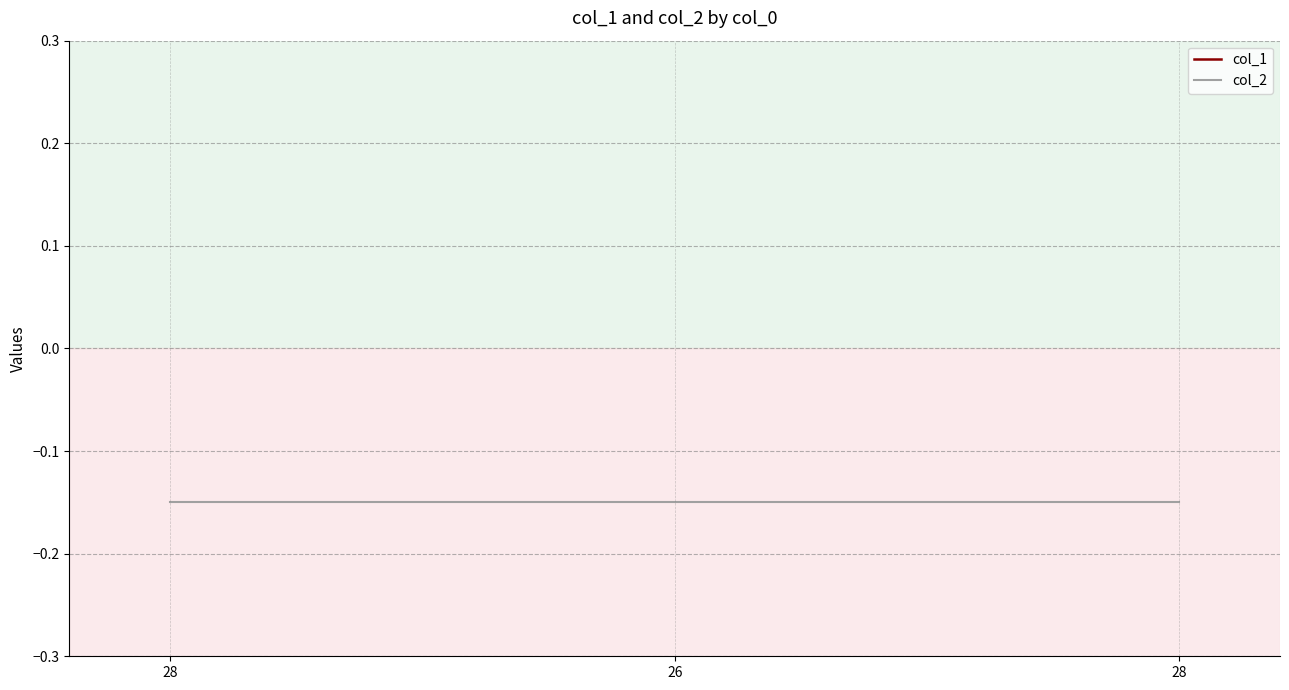

What is the smallest value displayed?

-0.1